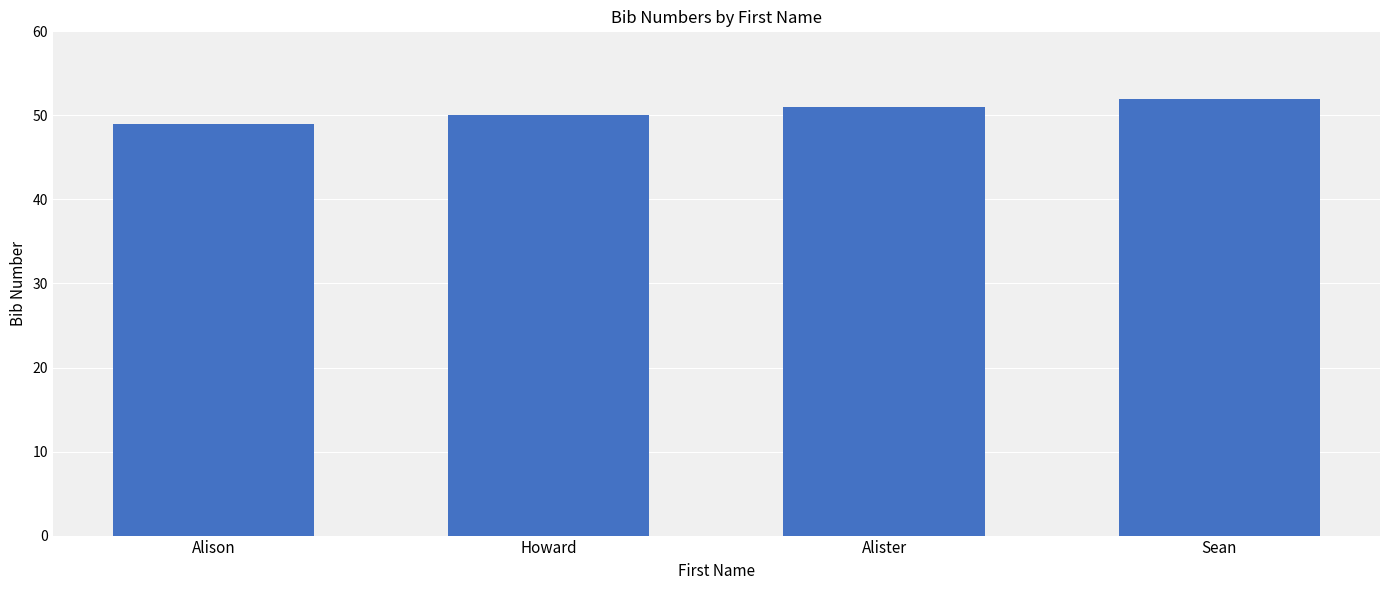

List the labels in order of value, smallest first.

Alison, Howard, Alister, Sean